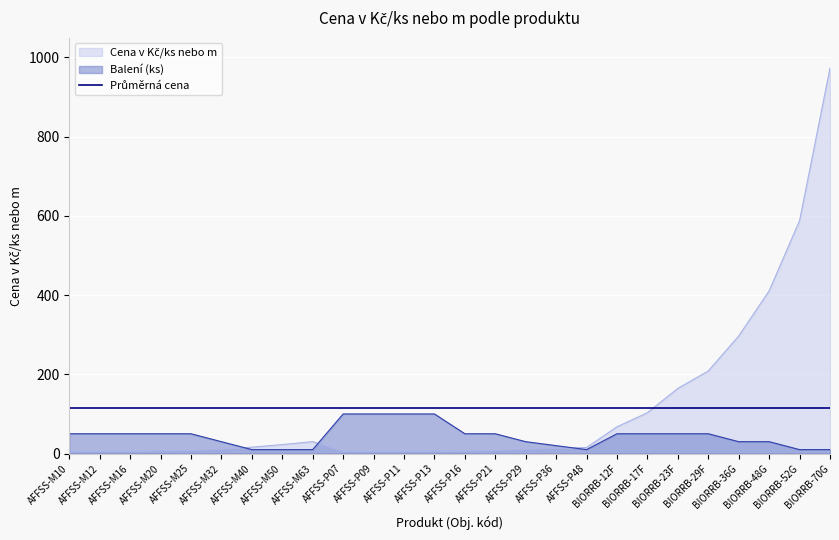

Read the Cena v Kč/ks nebo m value at BIORRB-23F.

164.5